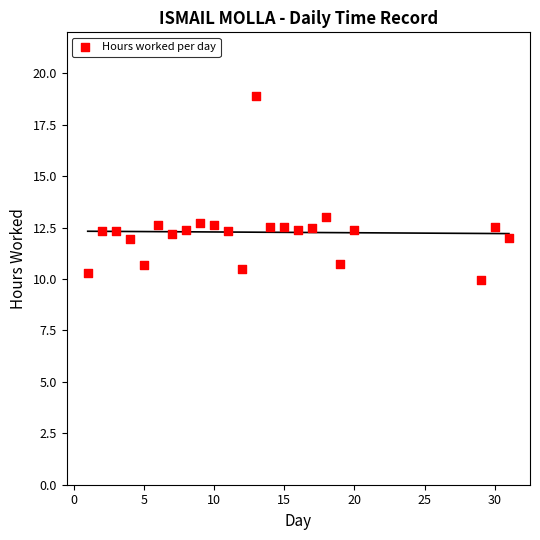

What is the range of X values (max minus min)?

30.0